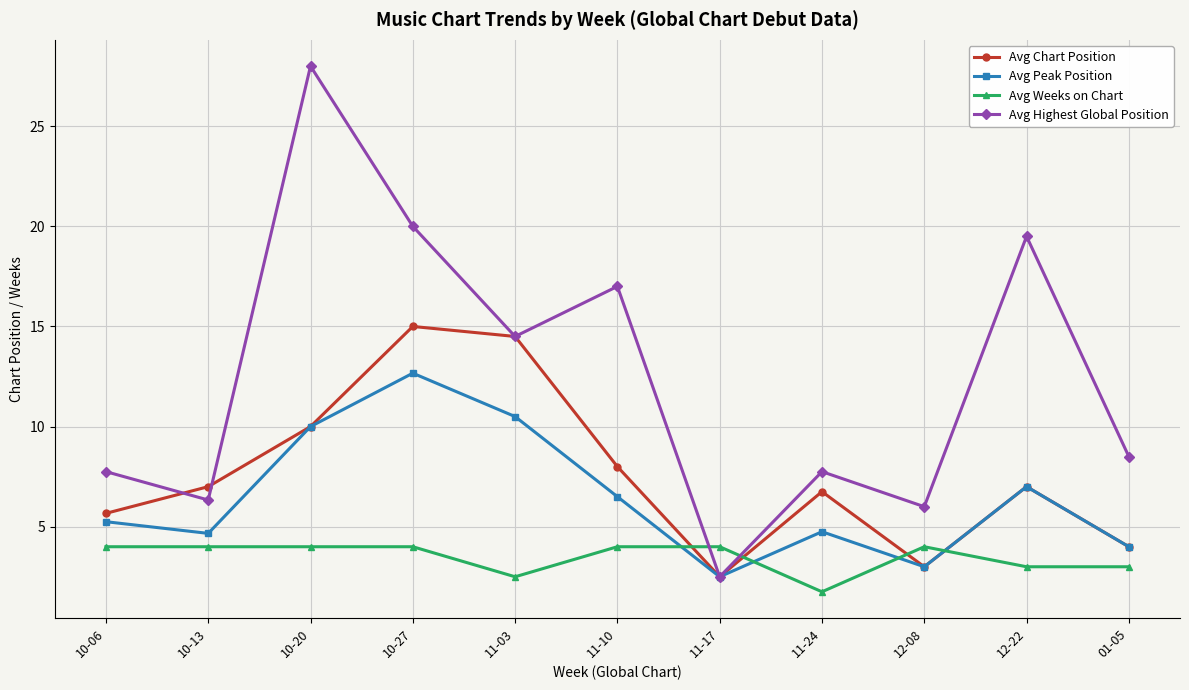

The value of Avg Weeks on Chart at 10-13 is 1.0. True or false?

False